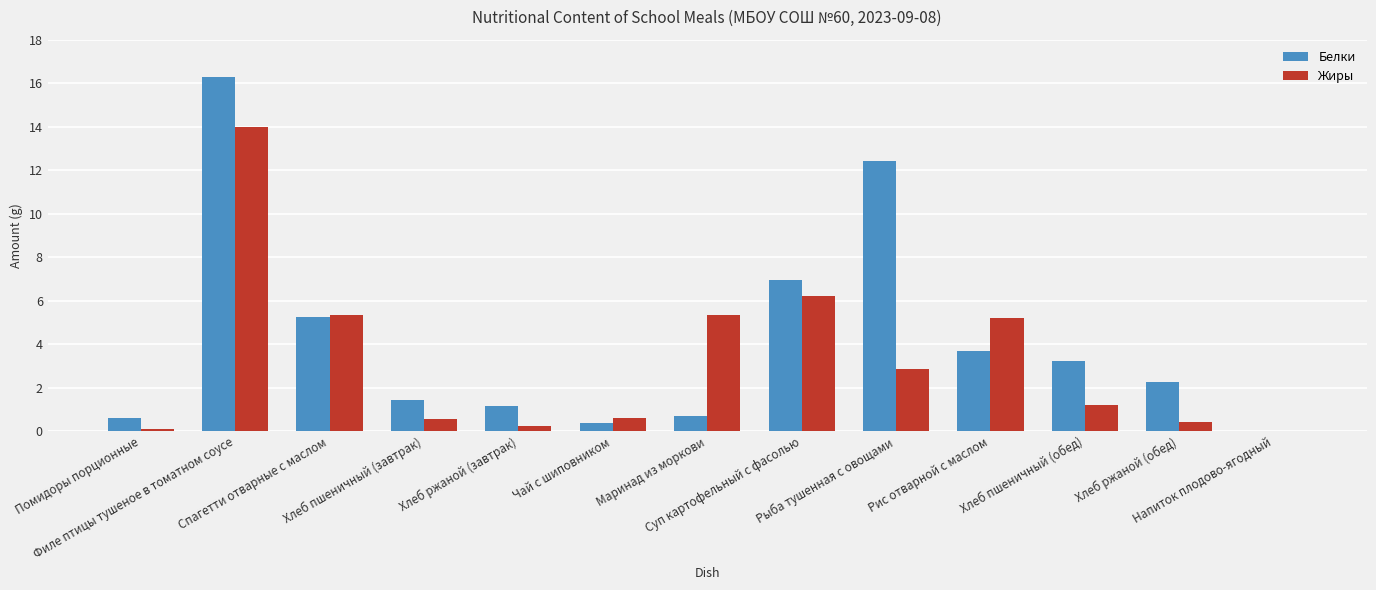

Which series has the widest spread of values?

Белки